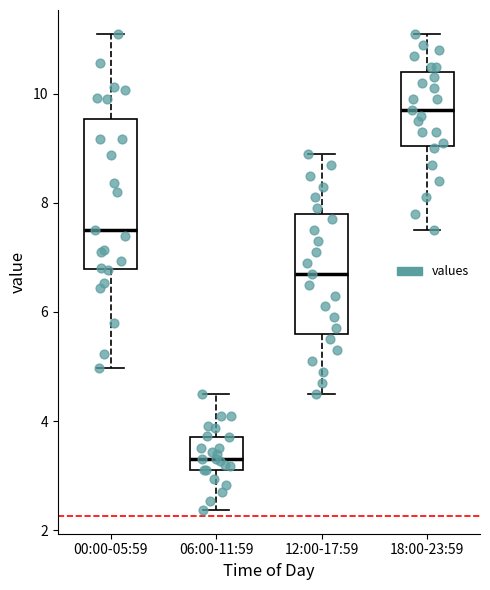

Where does the upper whisker of the box for 00:00-05:59 end on the y-axis? The values are not printed on the chart, so give them approximately, as read against the axis.

11.2